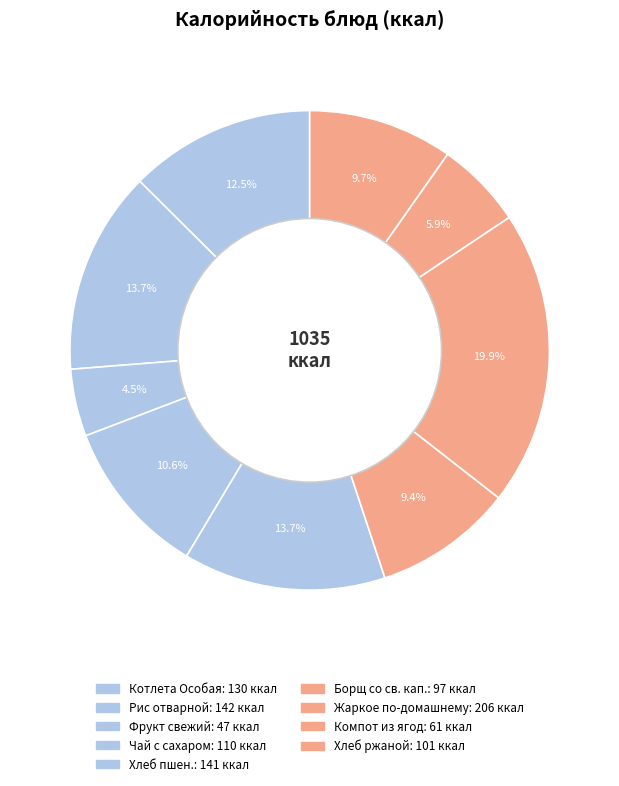

What percentage is the Жаркое по-домашнему slice, to the nearest percent?

20%